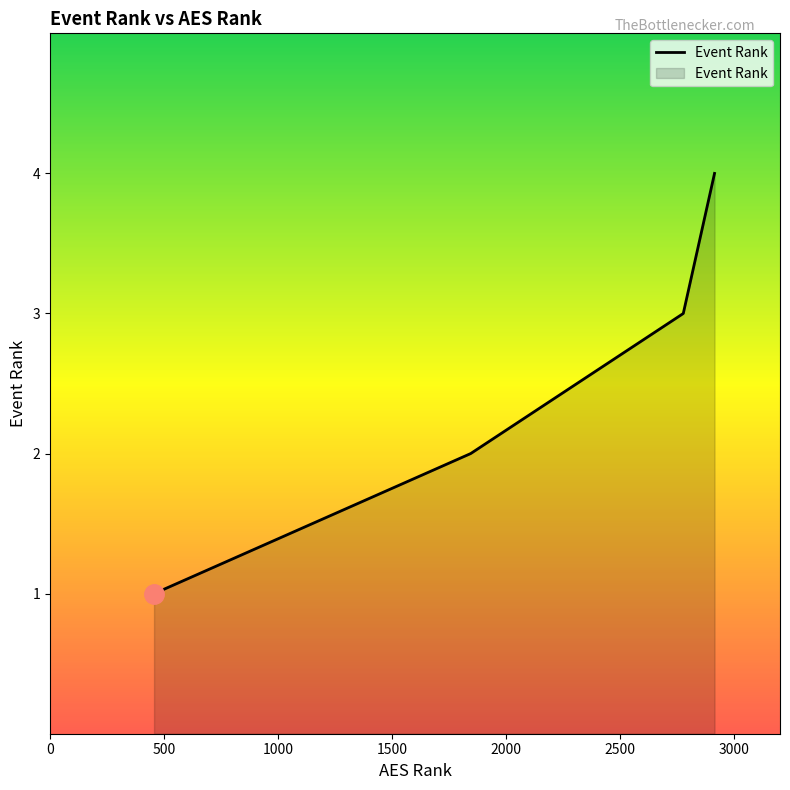

How many lines are shown in the chart?

1